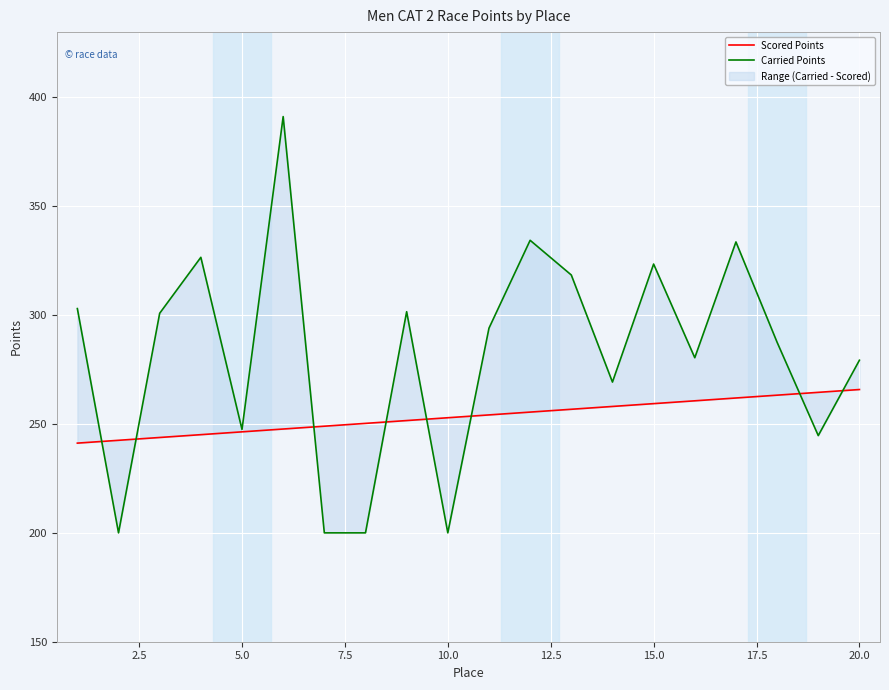

What is the sum of all Scored Points values?

5070.5